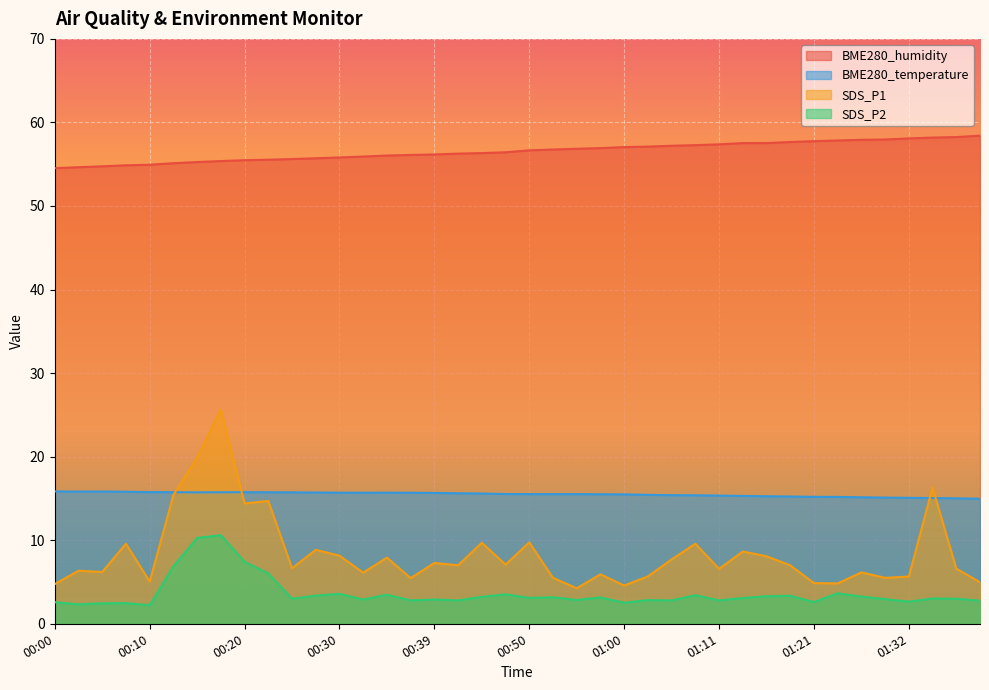

How many lines are shown in the chart?

4